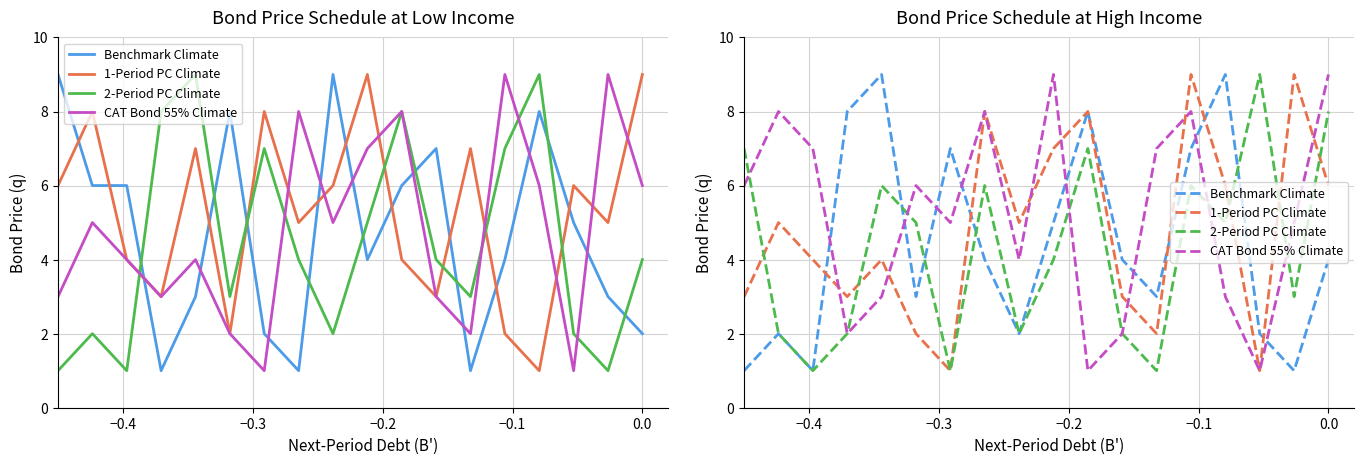

How many lines are shown in the chart?

4